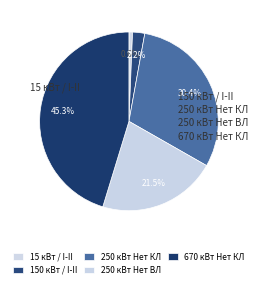

What percentage is the 670 кВт Нет КЛ slice, to the nearest percent?

45%